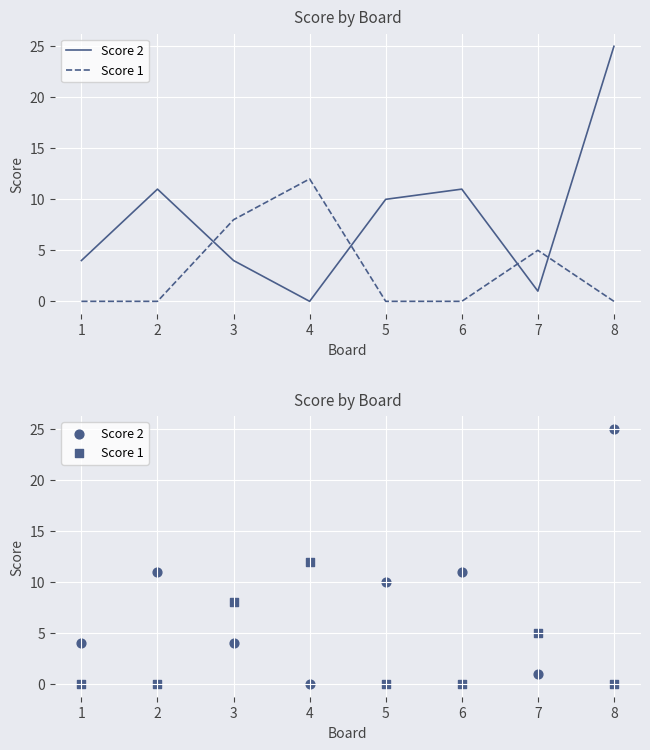

What is the total value across all series at 6?

11